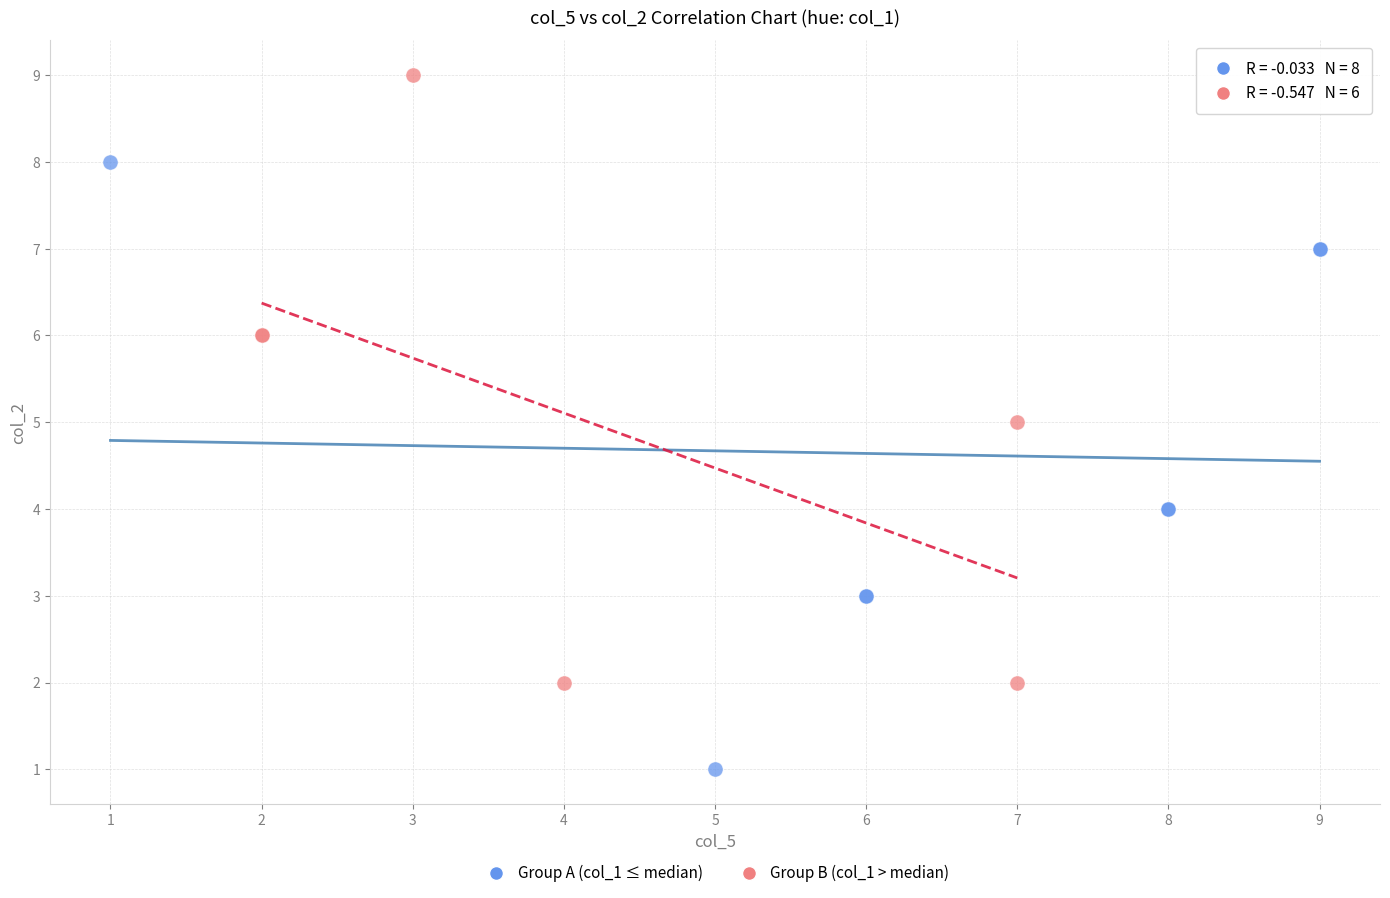

What are all the series names shown in the legend?

Group A (col_1 ≤ median), Group B (col_1 > median)